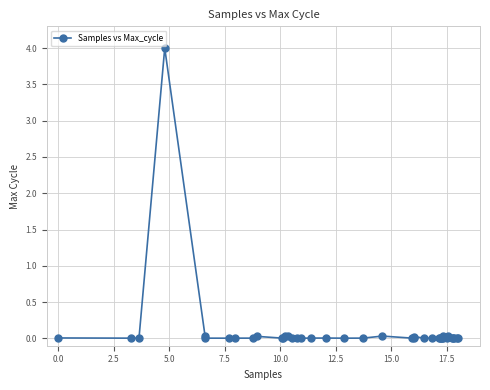

What is the difference between the maximum and minimum values?

4.0